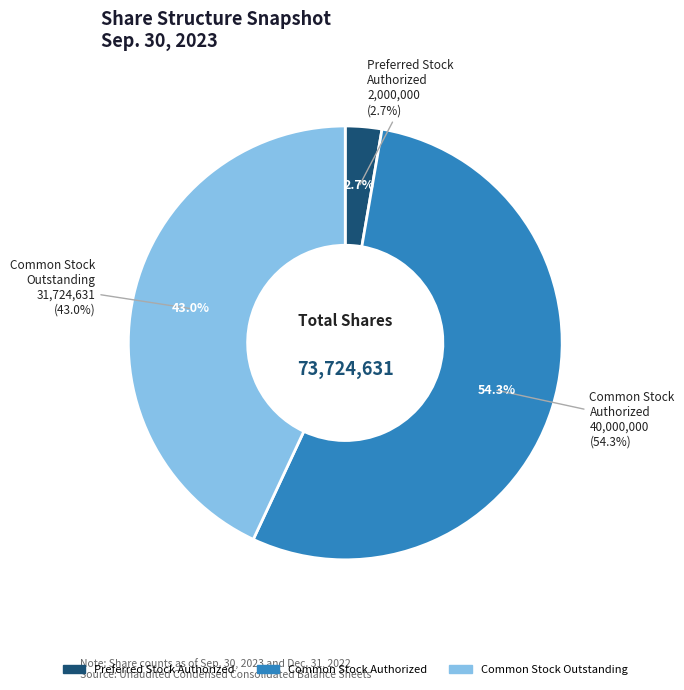

What is the majority slice?

Common stock, shares authorized